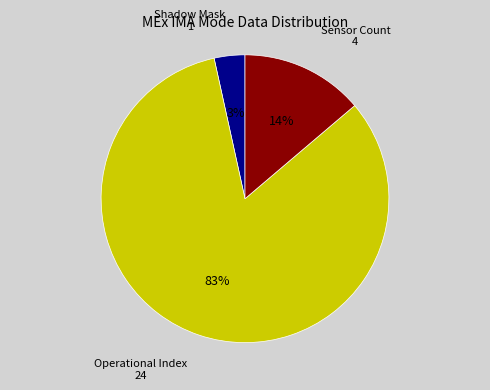

Rank the categories by value from lowest to highest.

Shadow Mask, Sensor Count, Operational Index